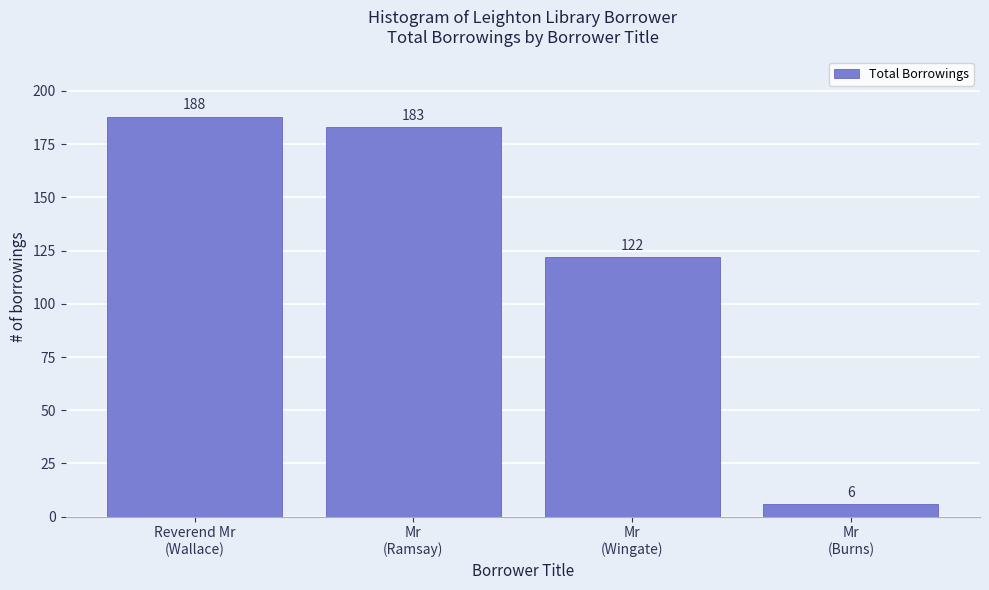

Does the chart contain stacked bars?

No